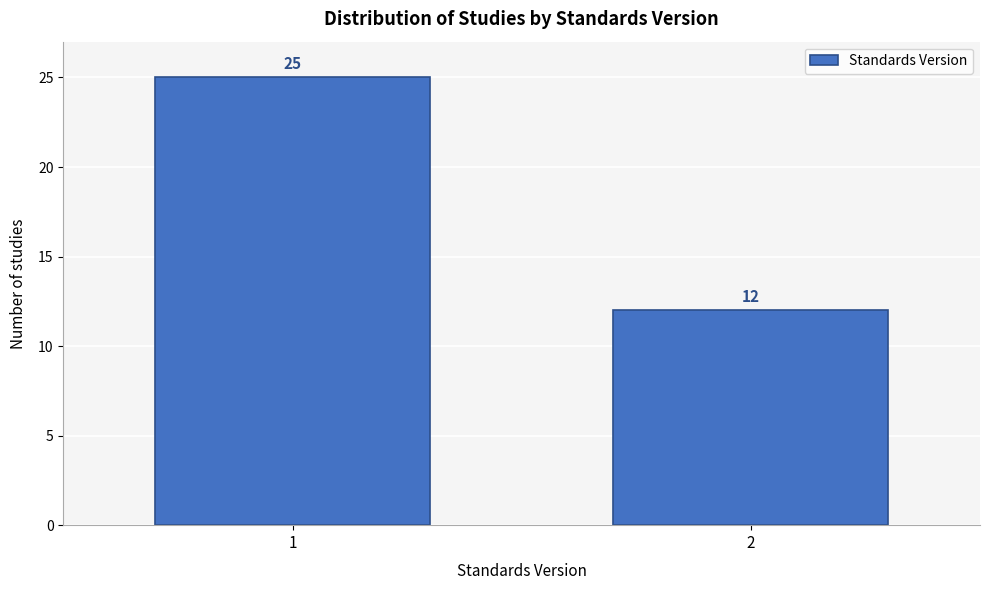

Reading left to right, list all the values displayed in this chart.

25	12